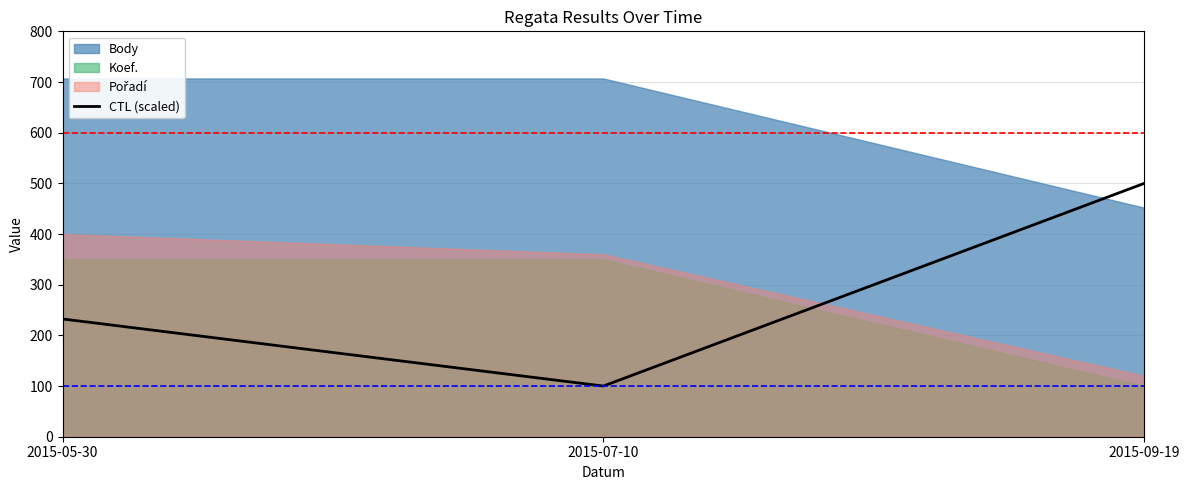

Does the chart display data point markers on the line(s)?

No